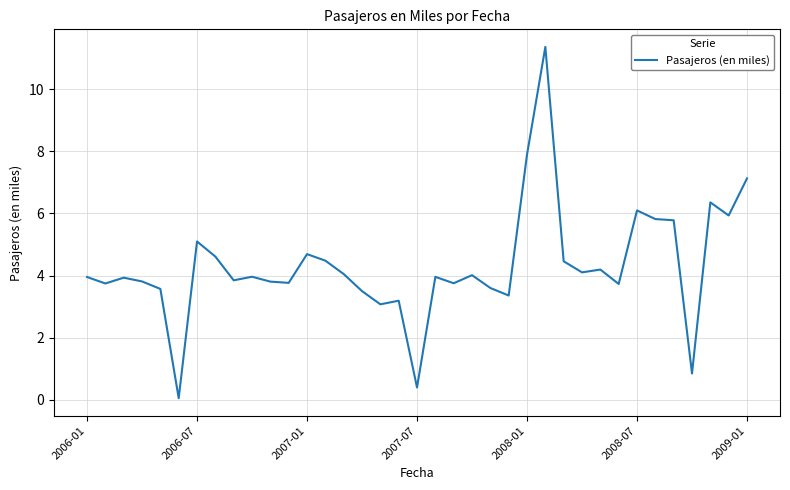

What is the greatest value displayed?

11.4